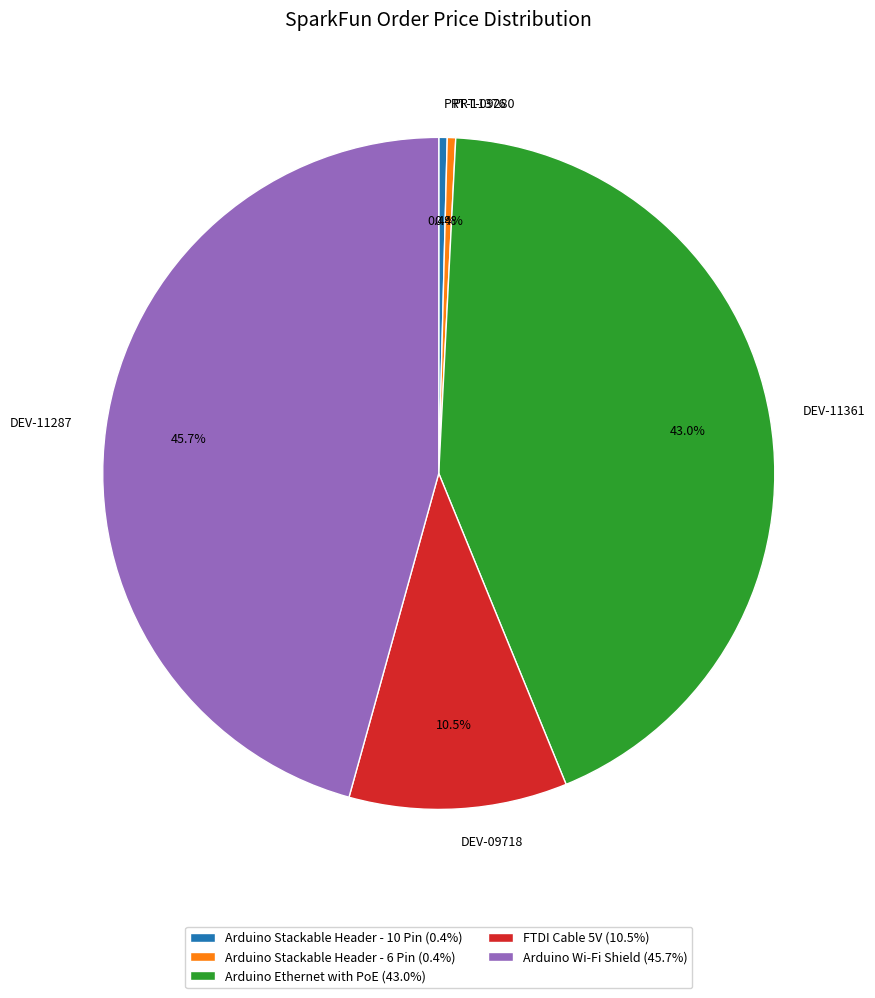

Between DEV-11287 and PRT-11376, which is larger?

DEV-11287